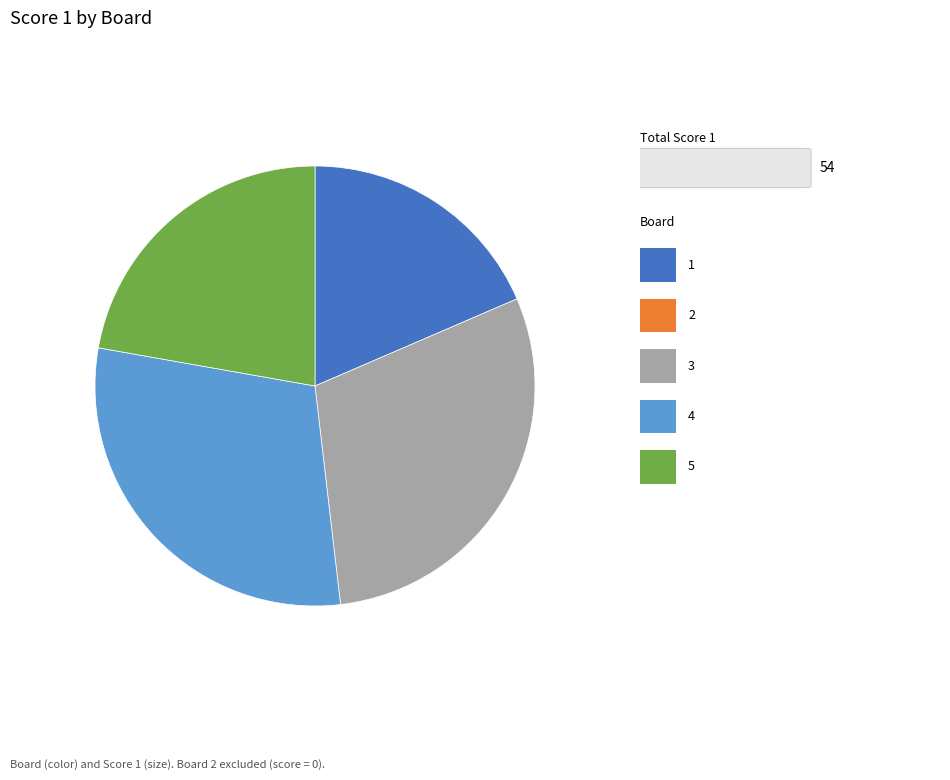

Is there any slice that represents more than half of the pie?

No